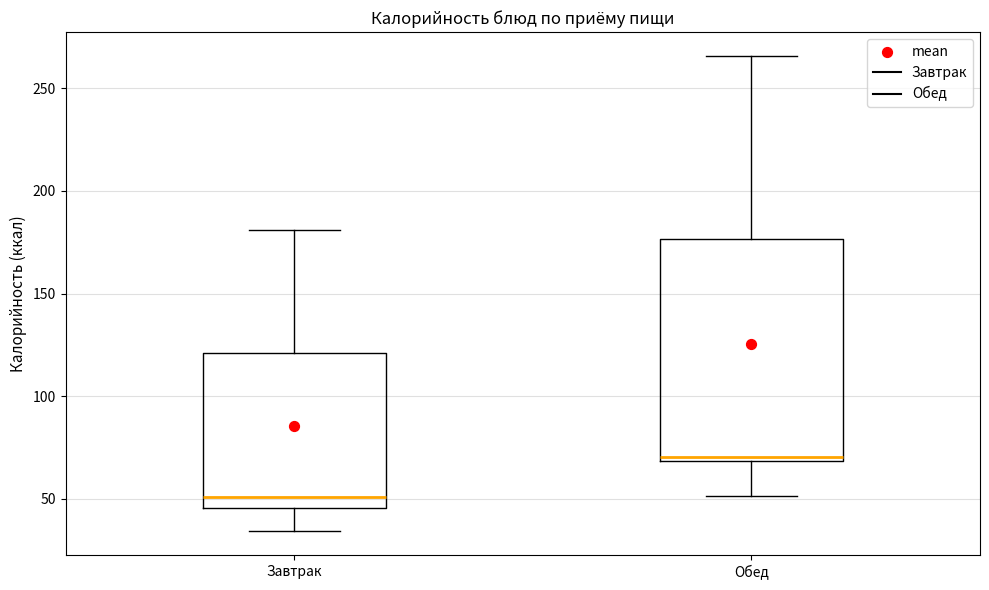

Which box's median line is the lowest?

Завтрак